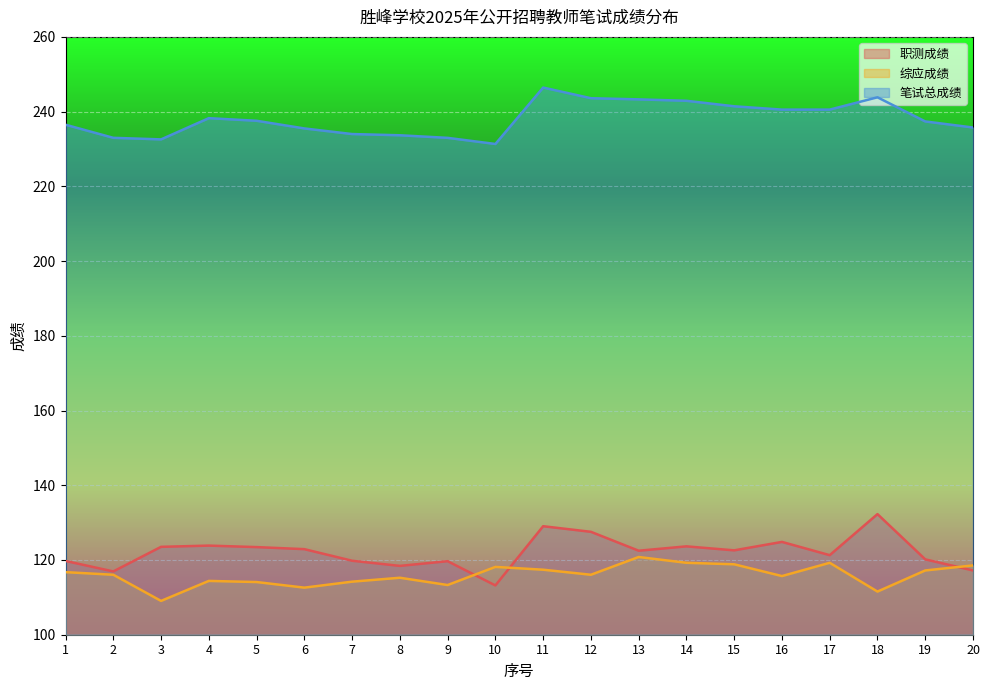

How many categories are shown in the chart?

20